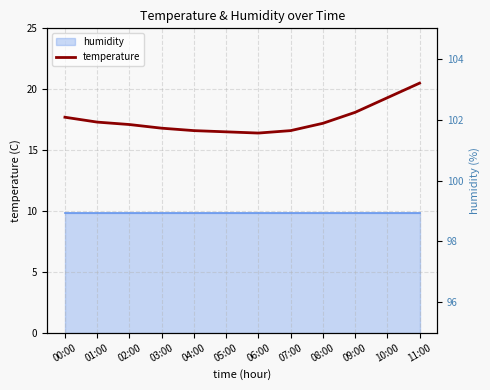

True or false: the data shows 20.5 at 11:00.

True